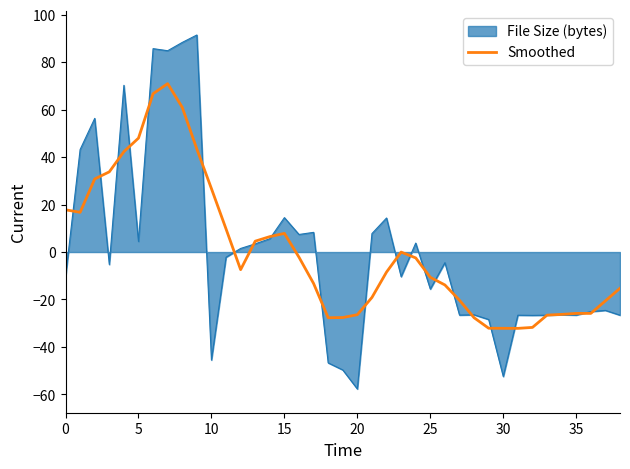

Rank the series by their maximum value, from lowest to highest.

Smoothed, File Size (bytes)